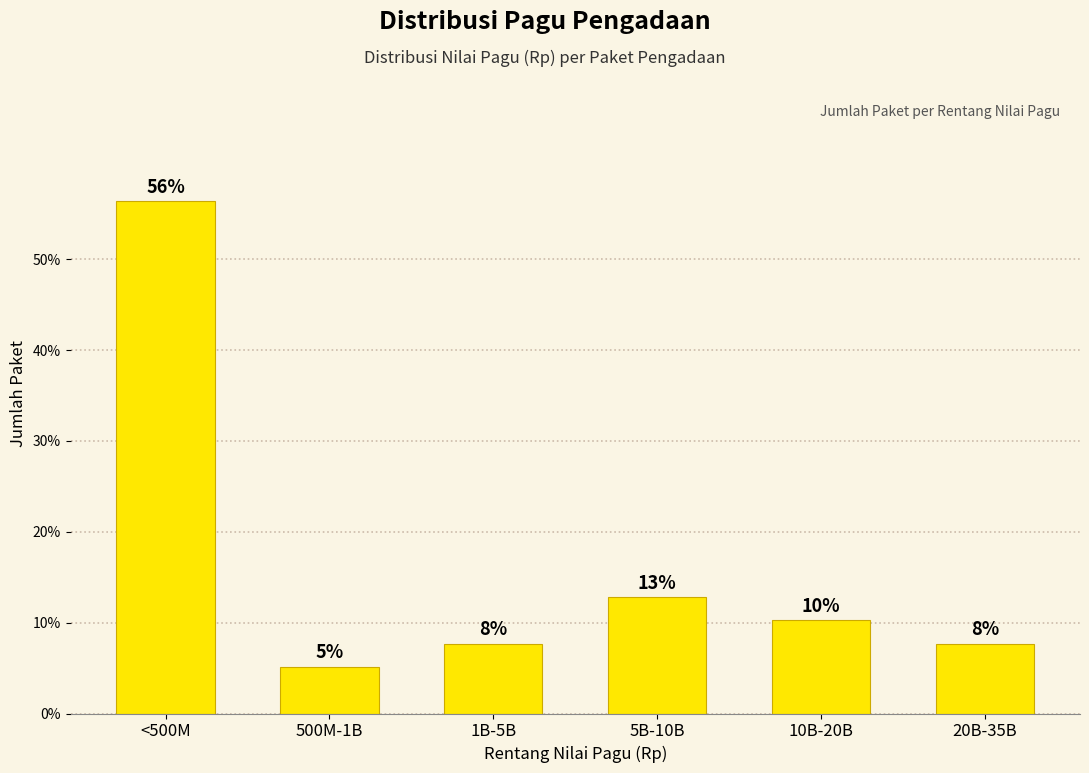

How many bars are there in total?

6